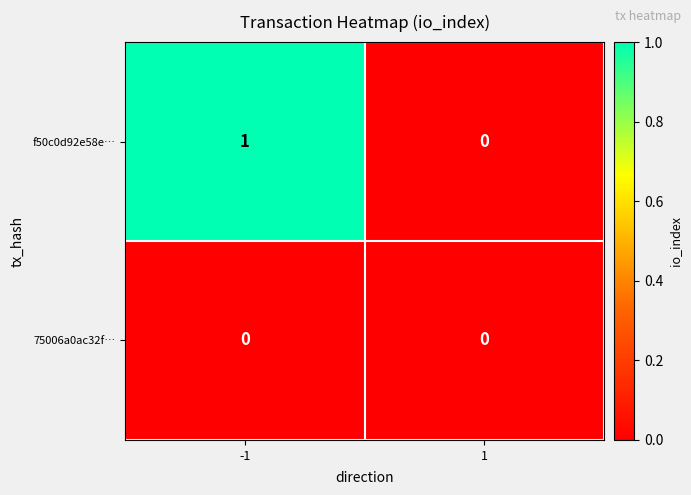

Is it true that 75006a0ac32f… equals 0 at 1?

True